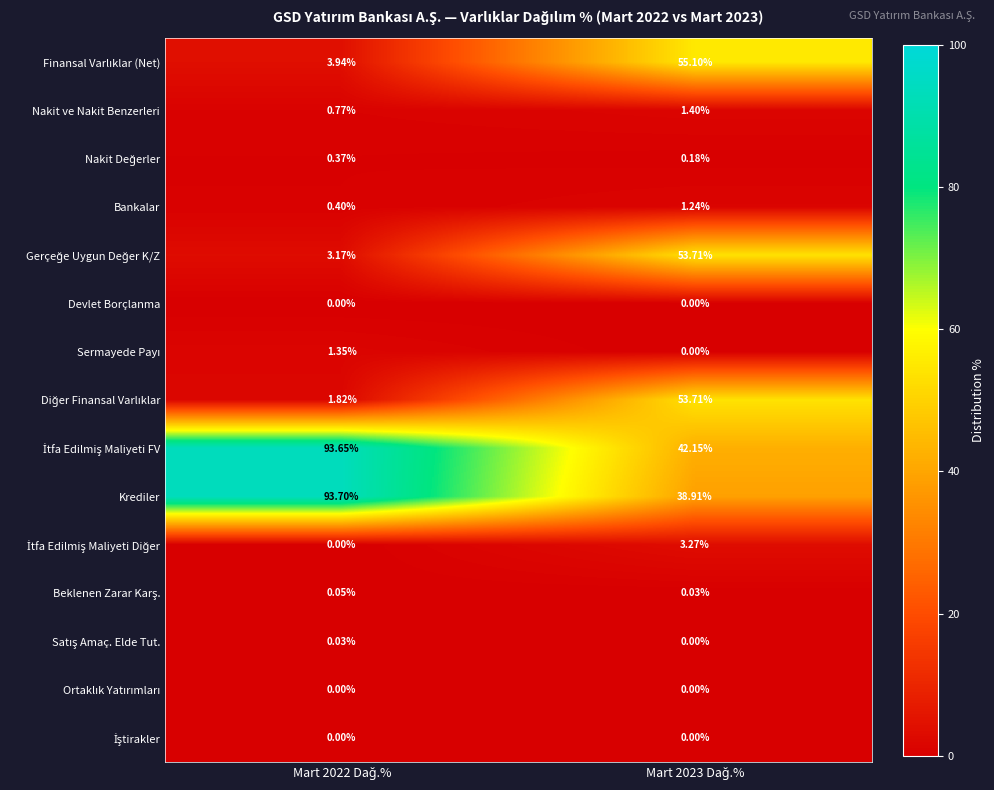

Which series has the widest spread of values?

Krediler